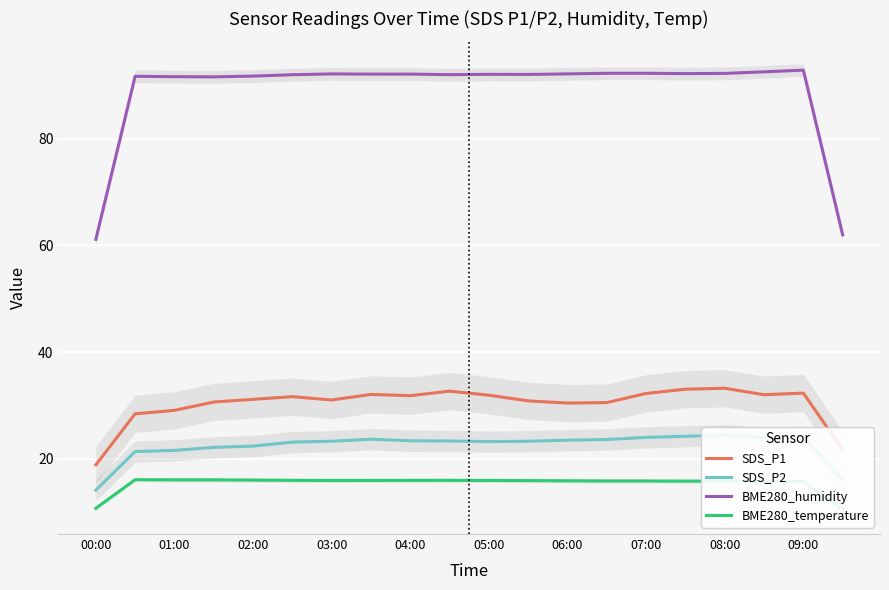

How many interior local peaks does the BME280_humidity series have?

5